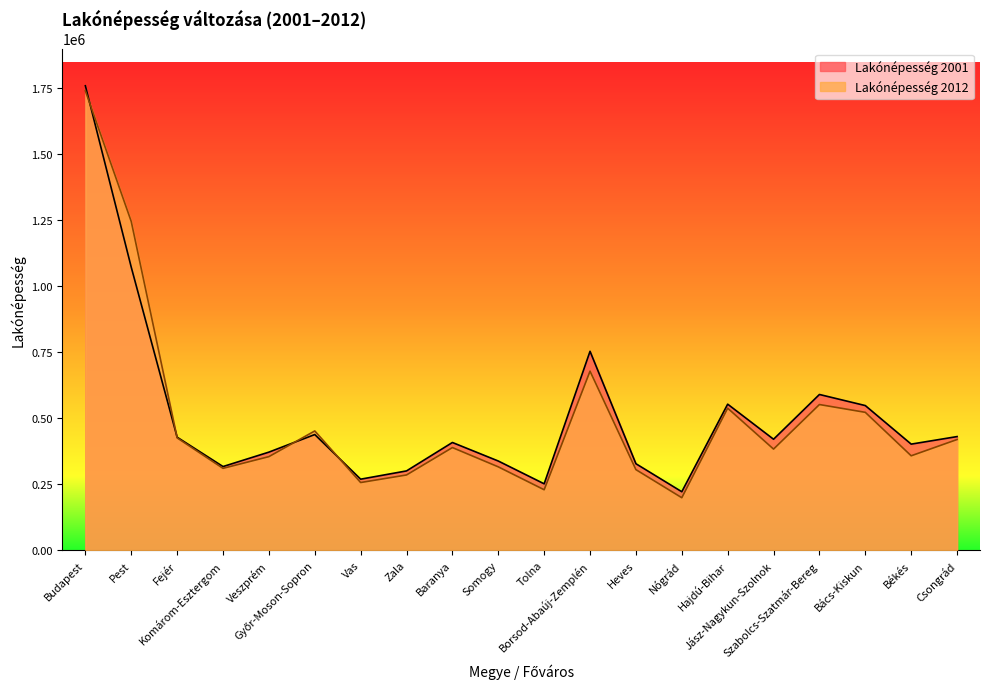

Reading left to right, what are all the values shown in this chart?

Lakónépesség 2012: 1740041	1245048	425581	310200	354565	451827	256458	285154	388907	315850	229116	678261	305336	198933	538037	383128	551871	522312	357740	419366
Lakónépesség 2001: 1759209	1071898	428115	316998	371608	438218	269149	300496	408147	337930	251594	753497	327733	221605	553264	420461	589989	547954	401919	430514